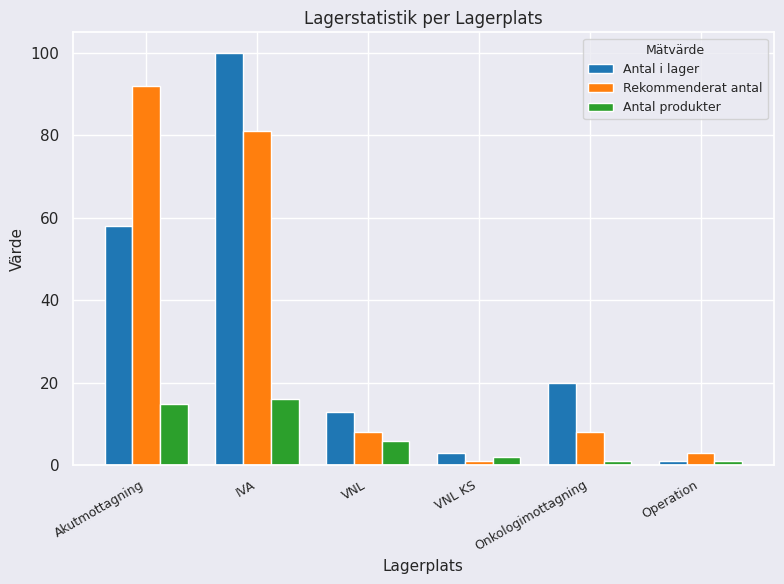

What position from the left is VNL KS?

4